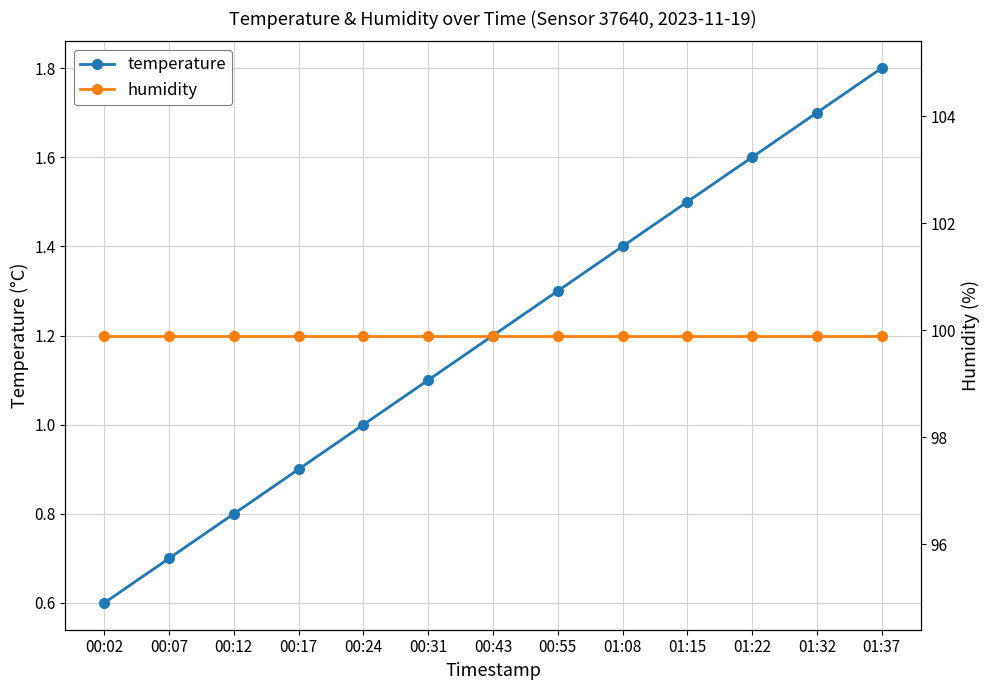

What is the approximate value of temperature at 01:22?

1.6